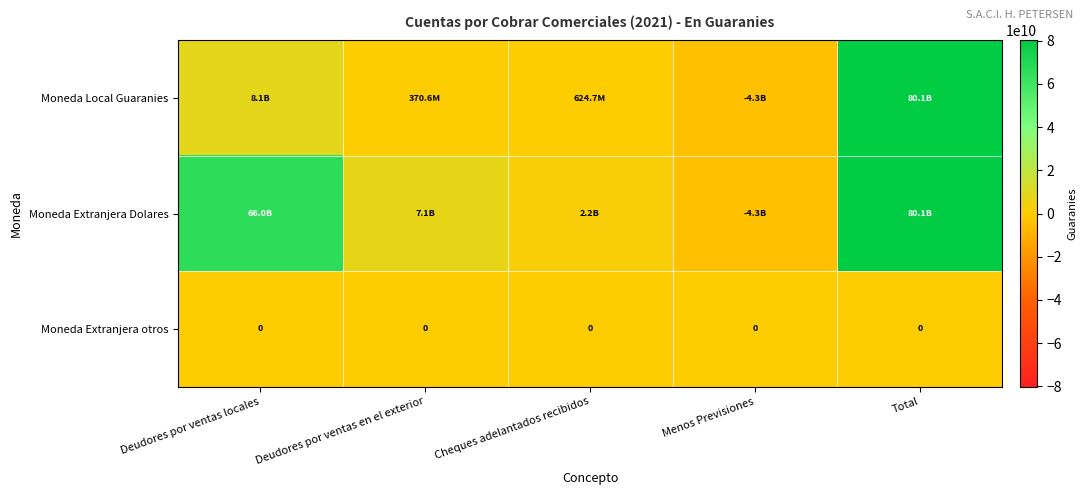

How many categories are shown in the chart?

5